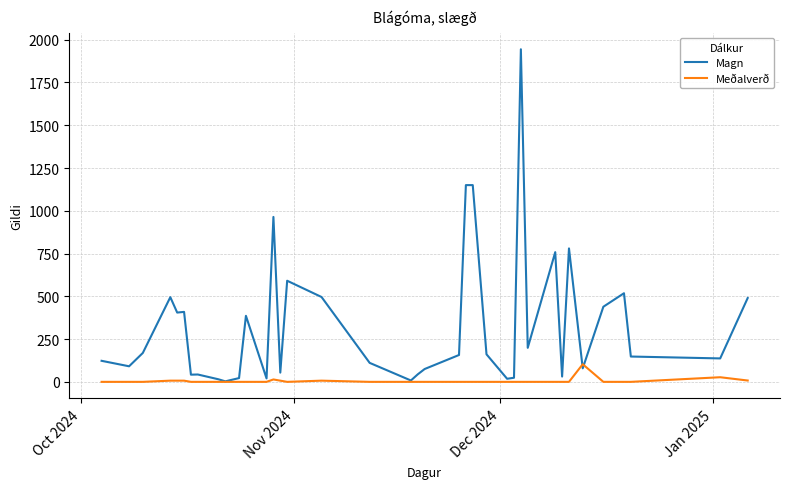

How many lines are shown in the chart?

2